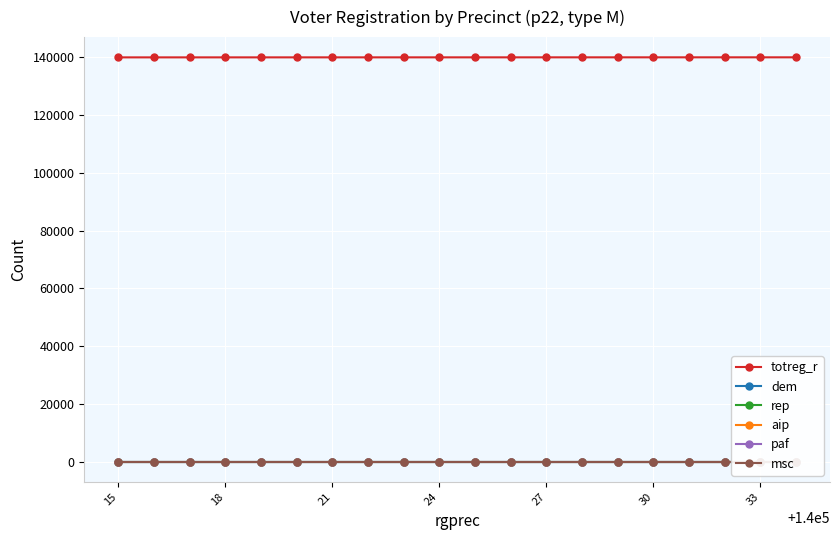

What is the maximum value for totreg_r?

140034